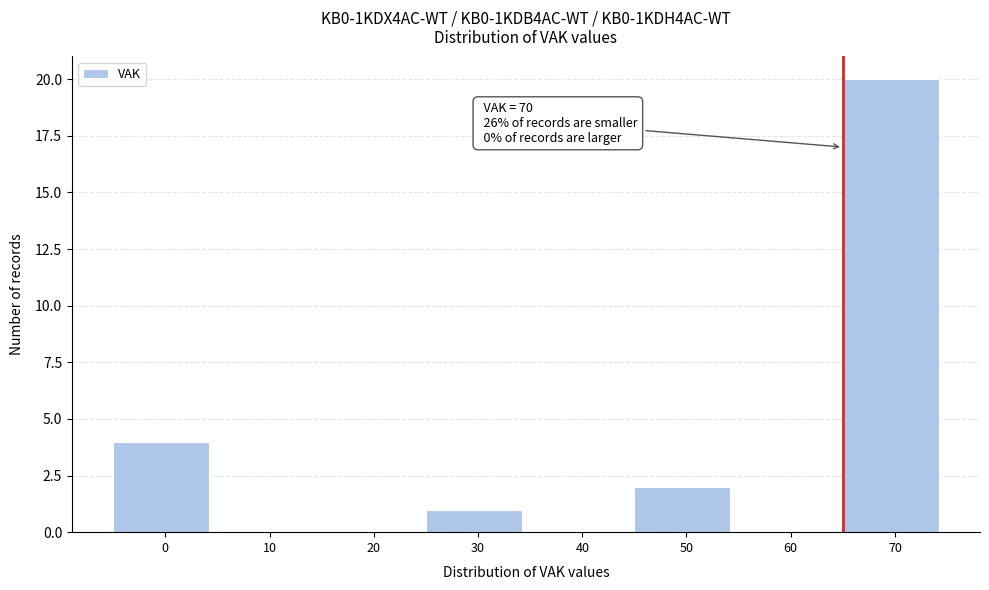

What is the maximum value shown in the chart?

20